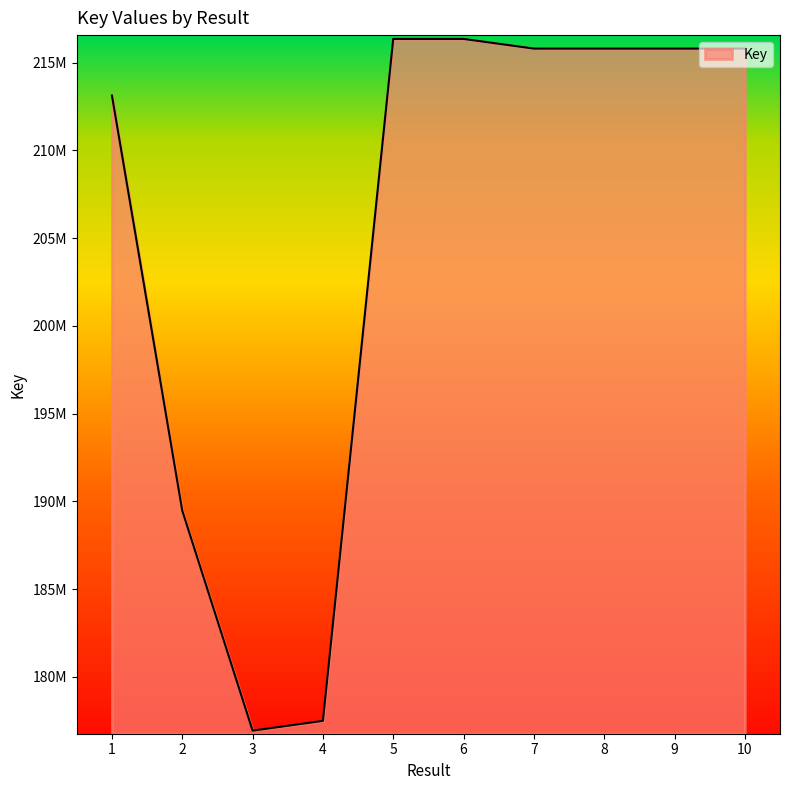

What is the difference between the values at 10 and 5?

551198